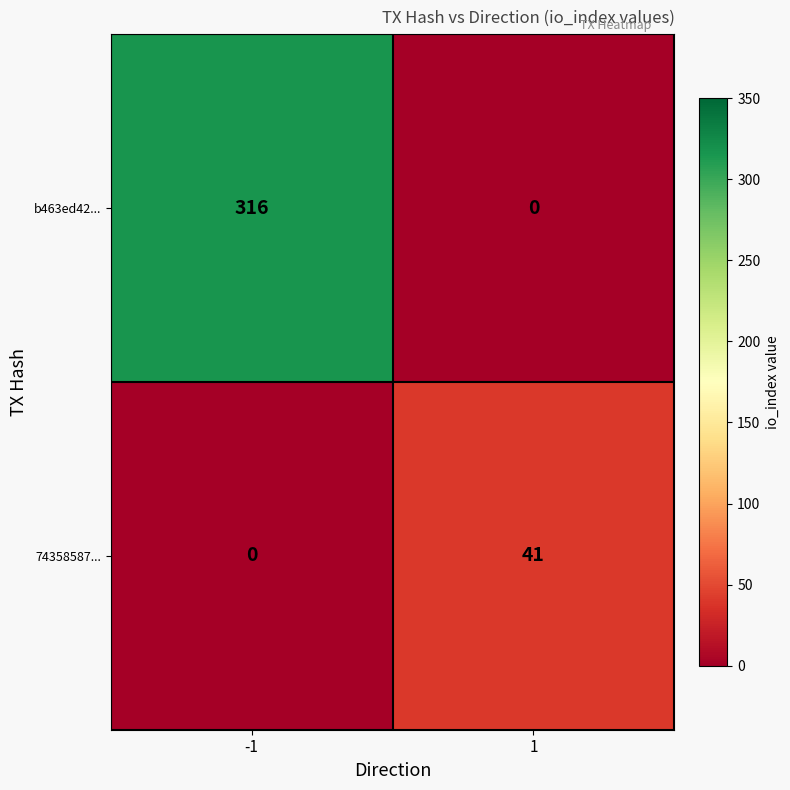

Reading left to right, what are all the values shown in this chart?

b463ed42...: 316	0
74358587...: 0	41